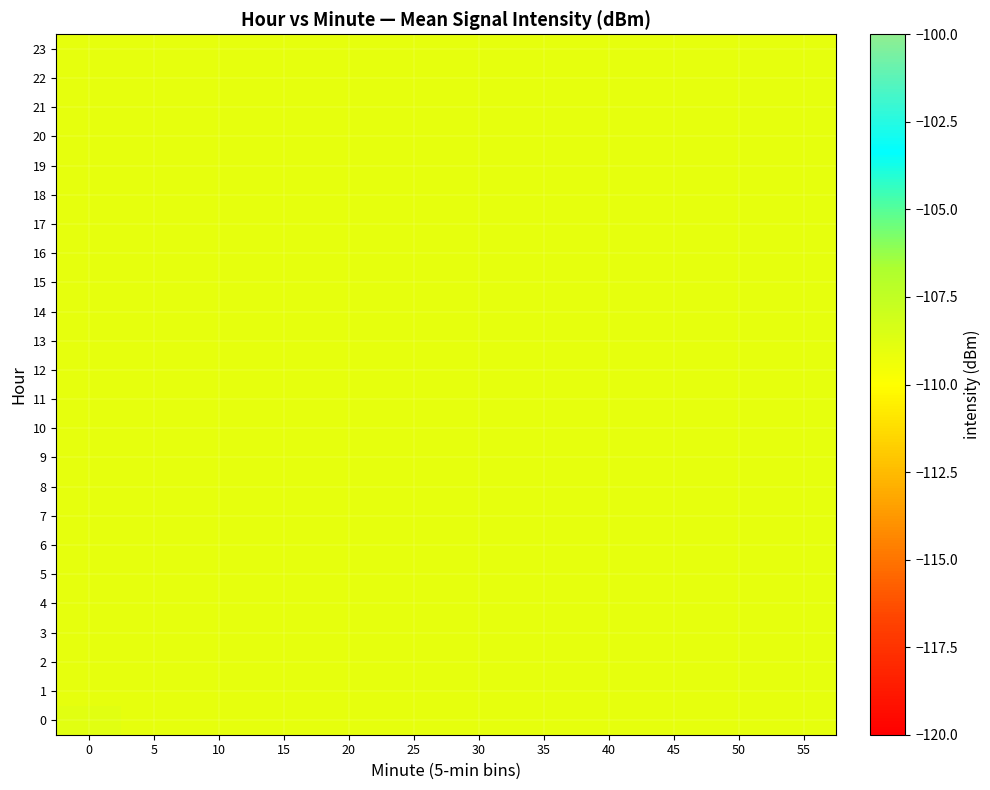

How many categories are shown in the chart?

12